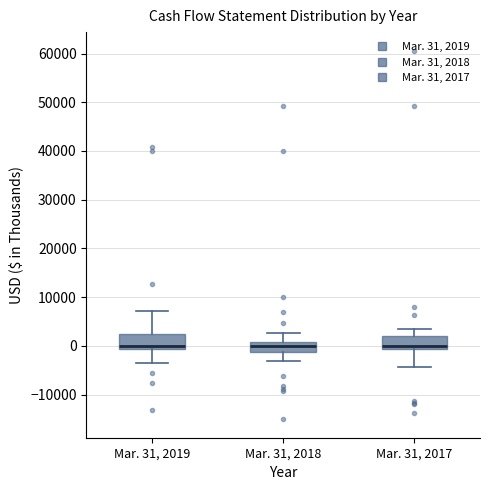

Reading left to right, transcribe this box plot: for each box, give where its median line is, the range the box spans, and where its two whiskers end, as read against the y-axis. The values are not printed on the chart, so give them approximately, as read against the axis.

Mar. 31, 2019: median 0, box -1000 to 3000, whiskers -4000 to 7000
Mar. 31, 2018: median 0, box -1000 to 1000, whiskers -3000 to 3000
Mar. 31, 2017: median 0, box -1000 to 2000, whiskers -4000 to 3000